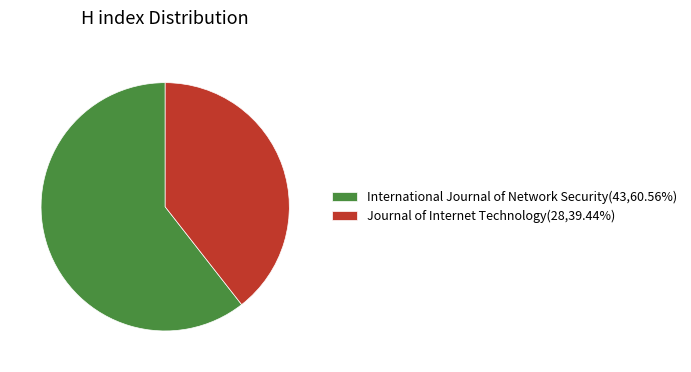

Which has a higher value, International Journal of Network Security or Journal of Internet Technology?

International Journal of Network Security